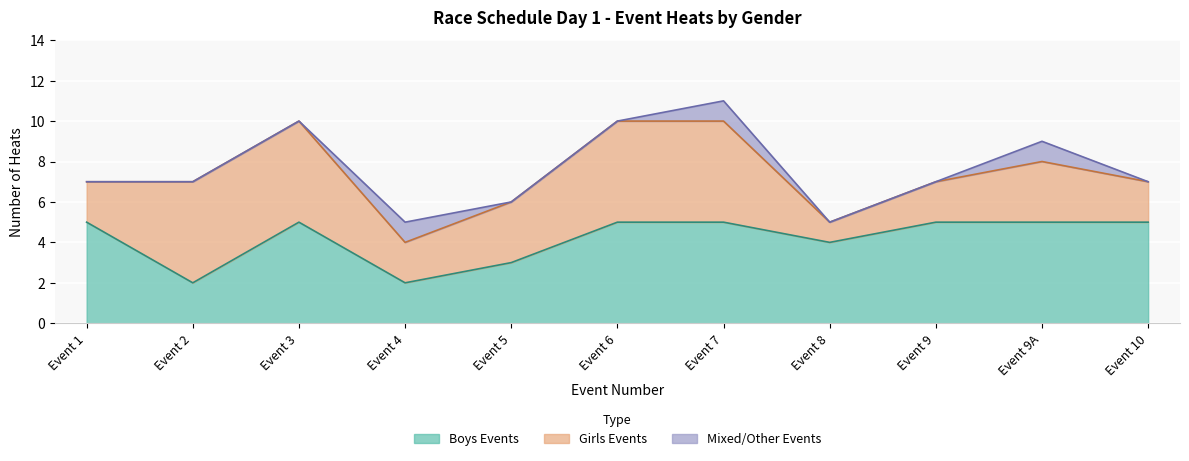

Is the value of Girls Events at Event 2 greater than the value of Boys Events at Event 3?

No